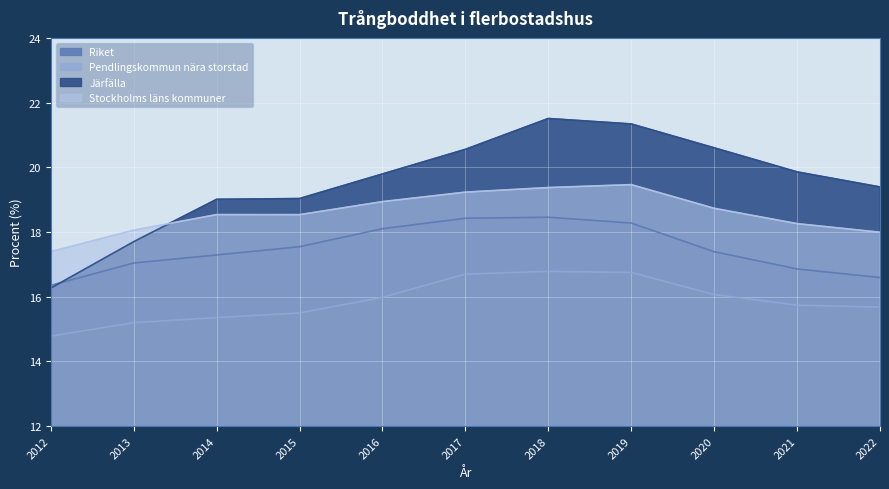

Which has a higher value, 2013 or 2016?

2016